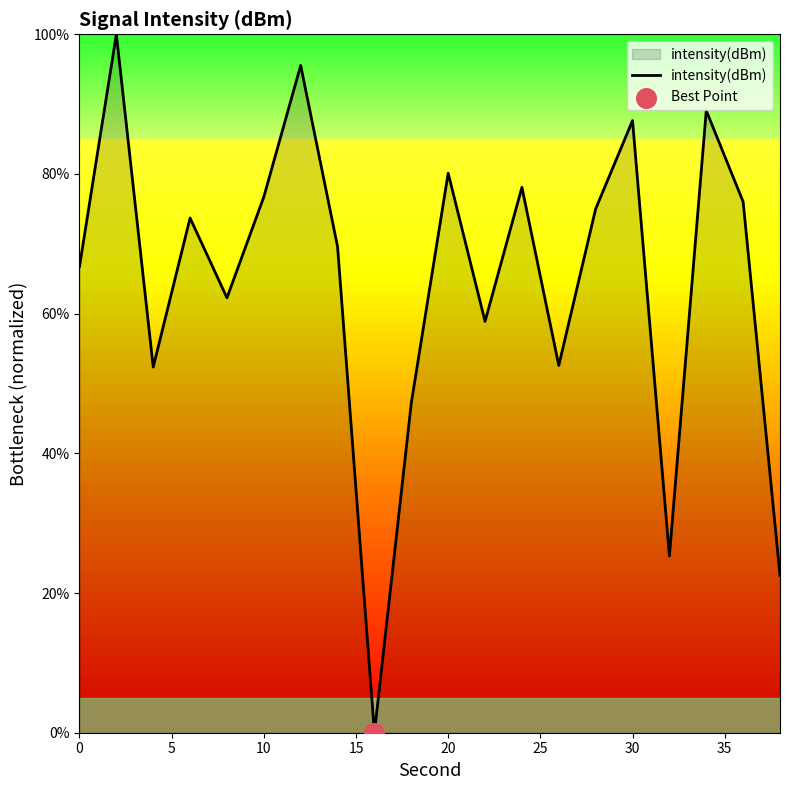

What is the greatest value displayed?

100.0